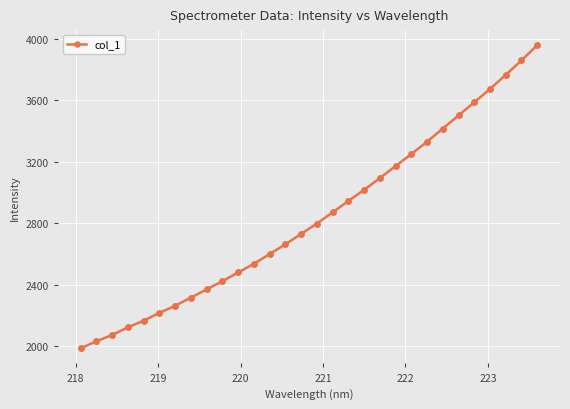

What is the maximum value shown in the chart?

3956.0